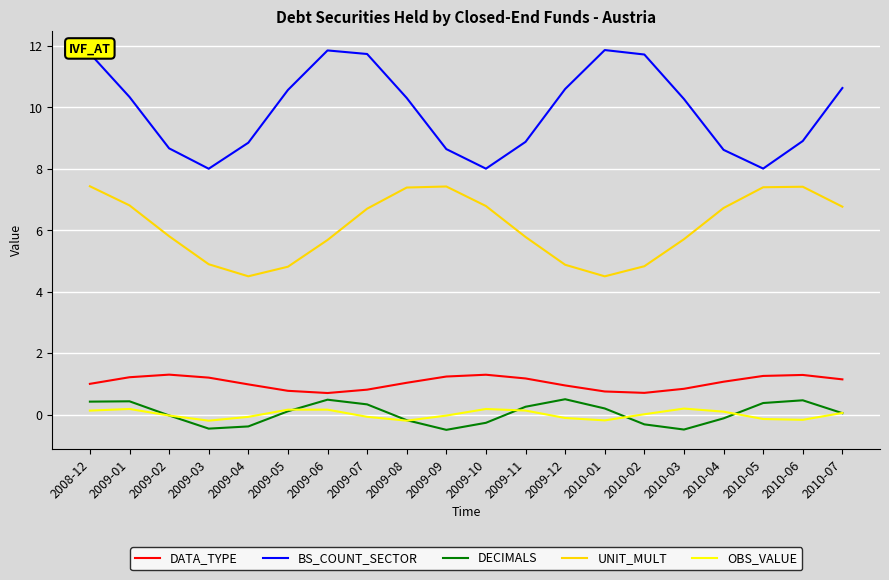

Which series has the widest spread of values?

BS_COUNT_SECTOR